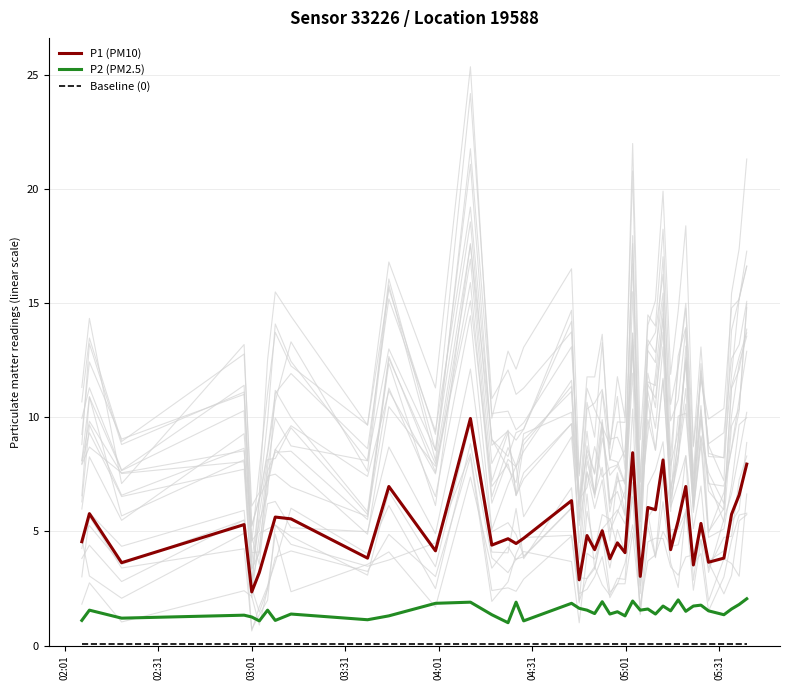

How many interior local peaks does the P1 (PM10) series have?

15